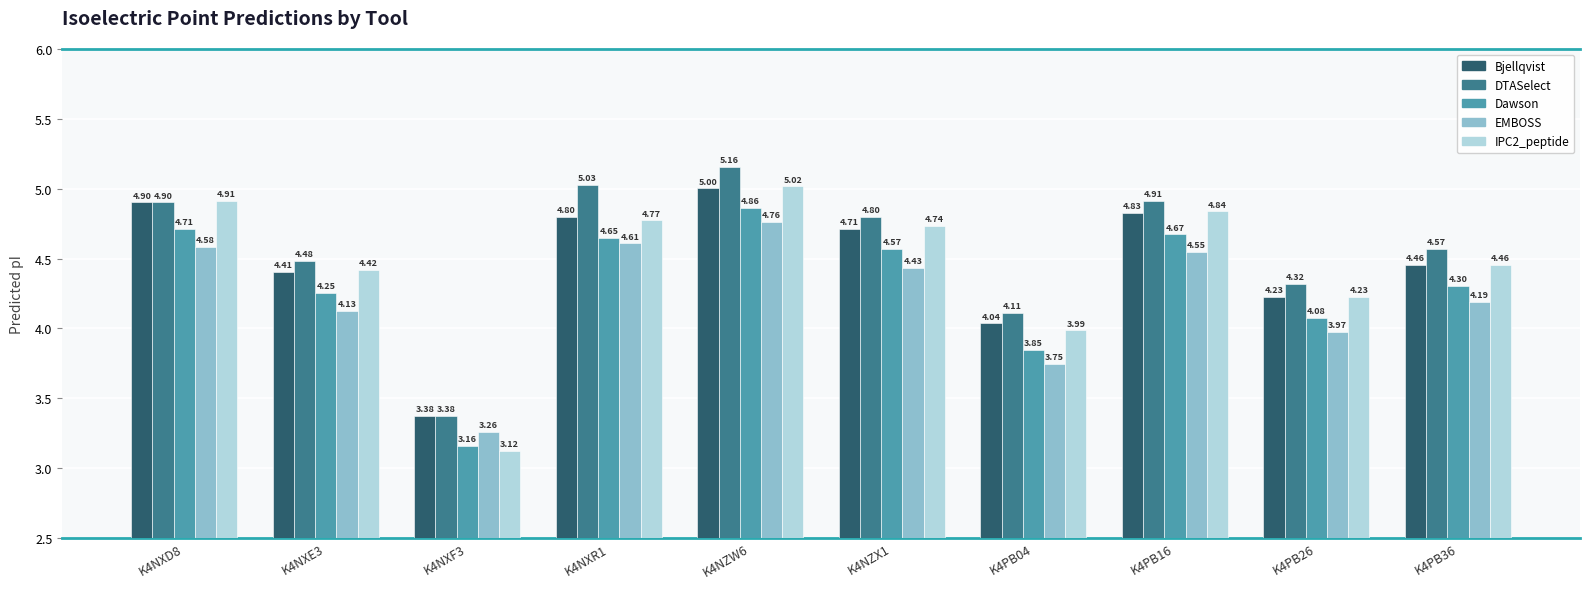

Where is IPC2_peptide nearest to the value 4?

K4PB04